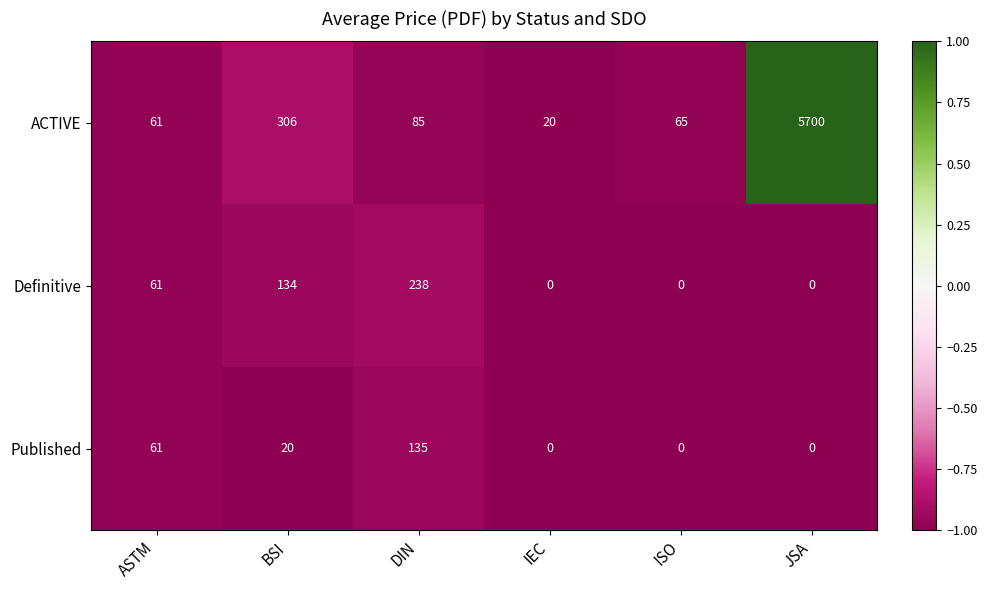

Which series has the largest range (max minus min)?

ACTIVE